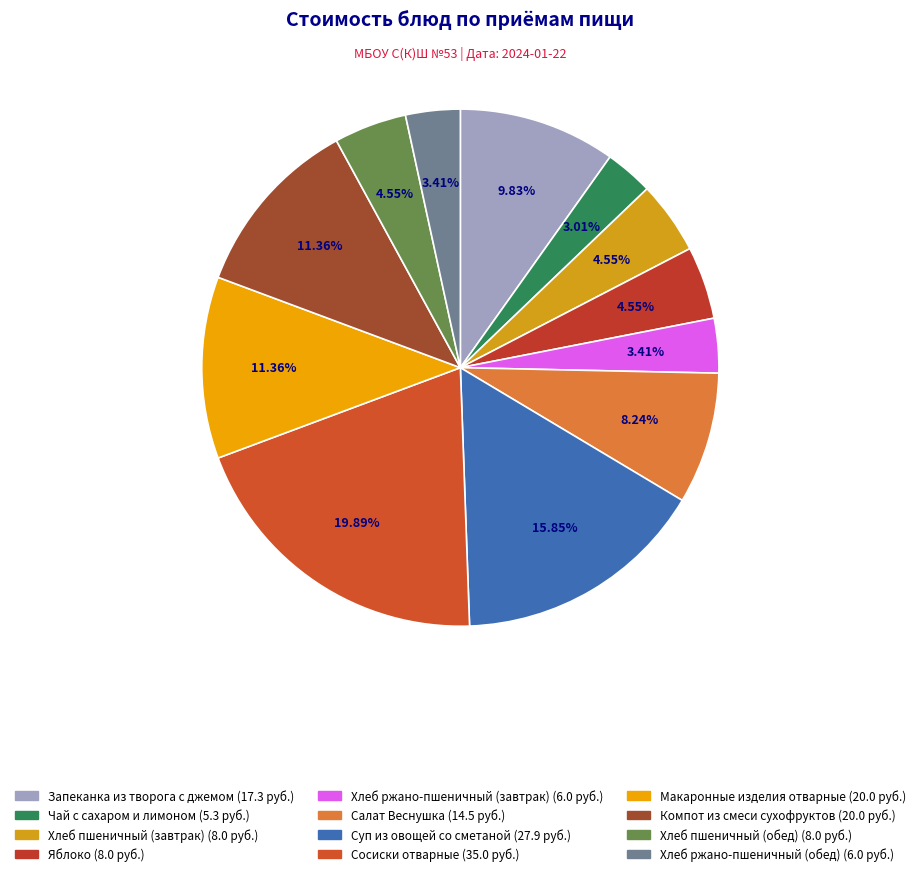

Which category has the smallest portion of the pie?

Чай с сахаром и лимоном